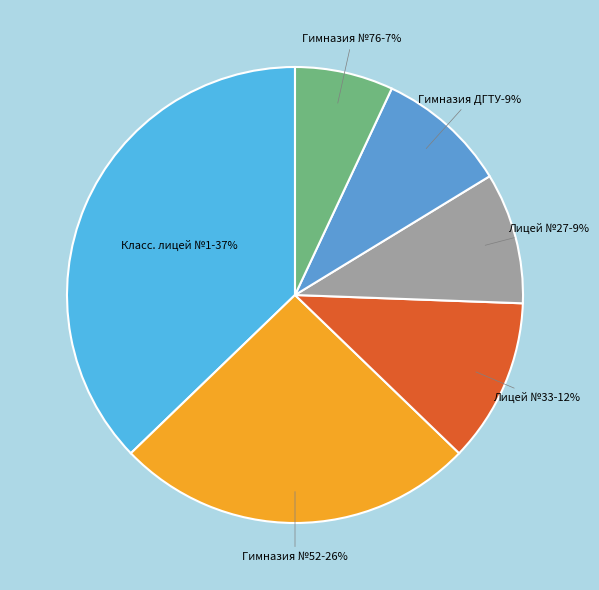

What portion of the pie excludes МАОУ "Гимназия № 52"?

74.4%